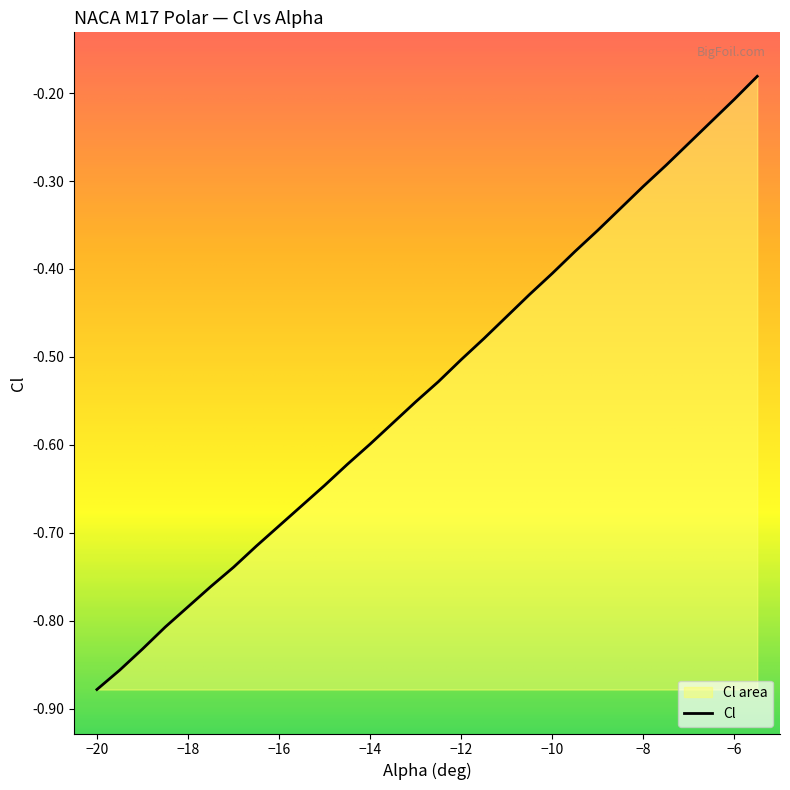

What is the change in value from -18.5 to -6.5?

+0.6